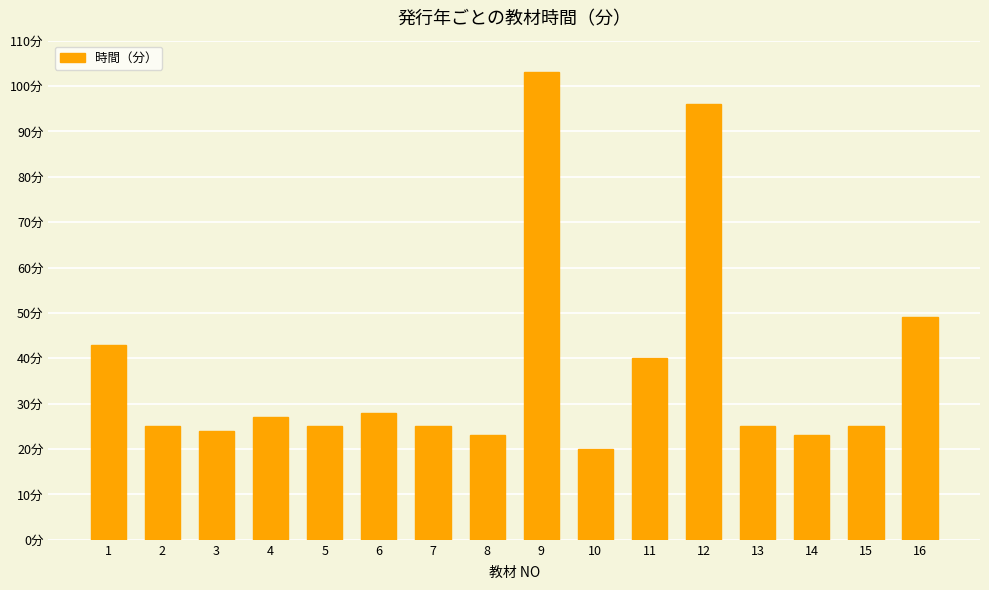

How many series are shown in this chart?

1